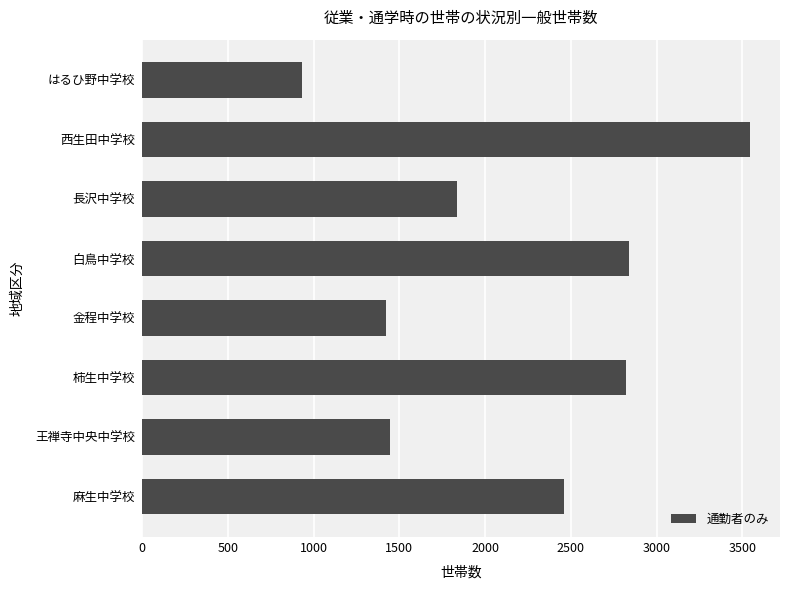

Is it true that the value at 長沢中学校 is 2771?

False